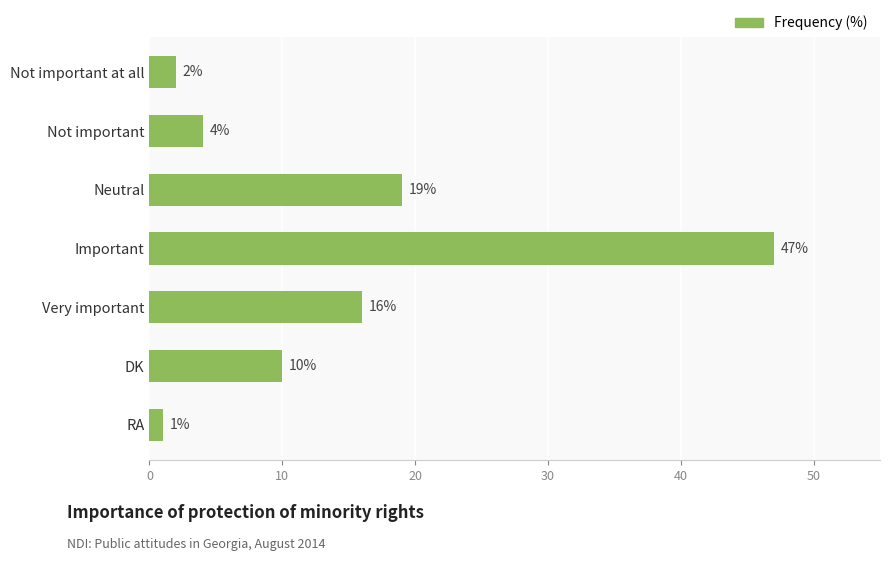

What position from the top is Neutral?

3